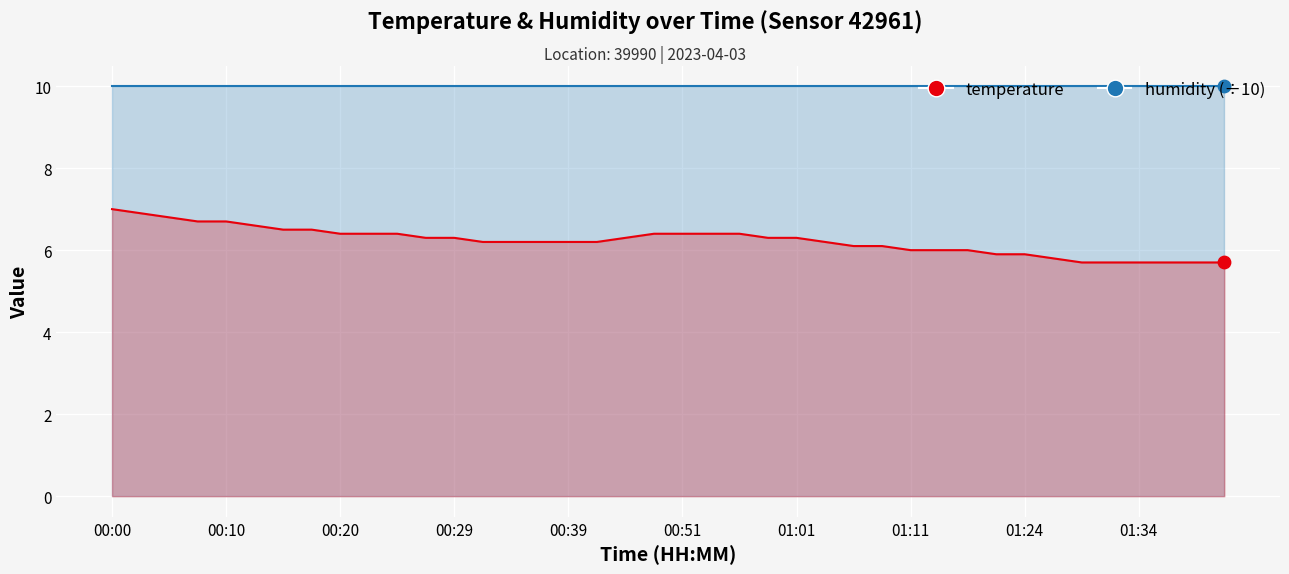

Which has a higher value, 01:41 or 00:27?

00:27